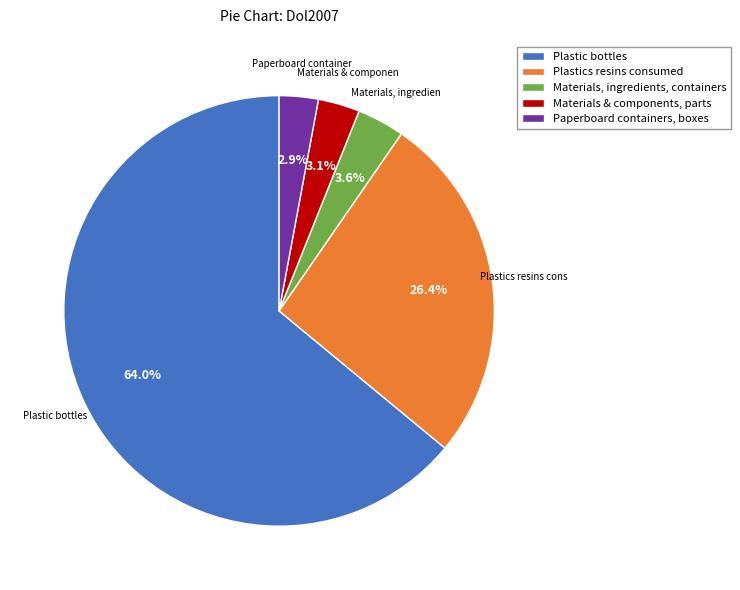

Between Plastics resins consumed and Materials, ingredients, containers, which is larger?

Plastics resins consumed